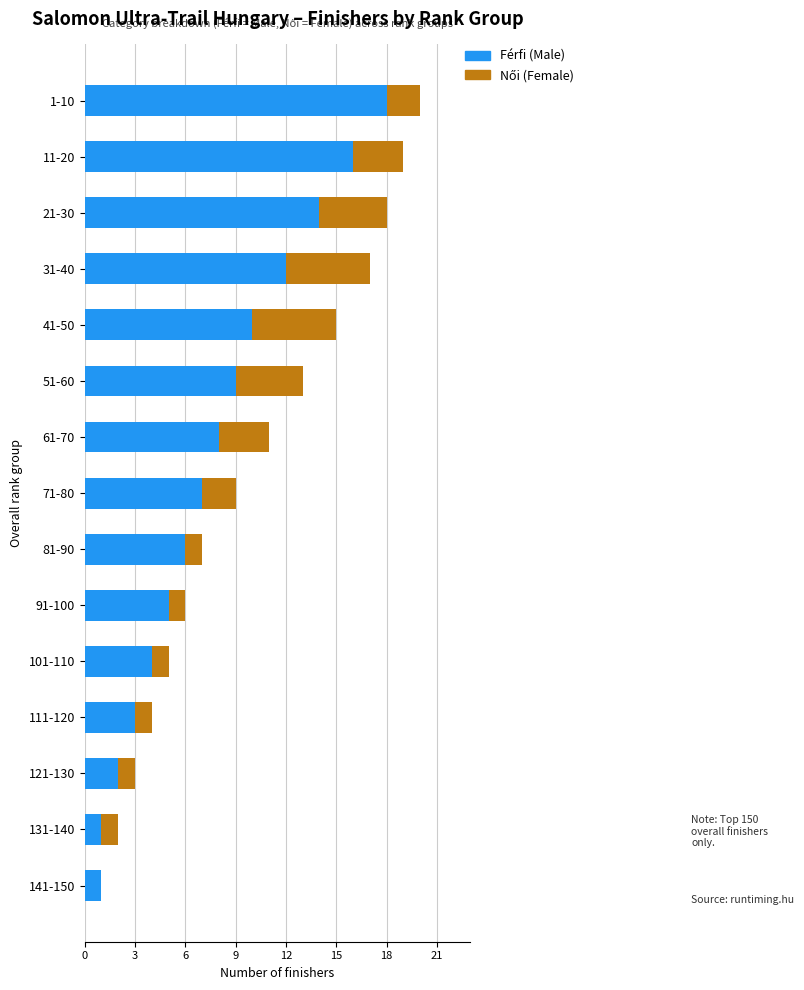

What is the total value across all series at 81-90?

7